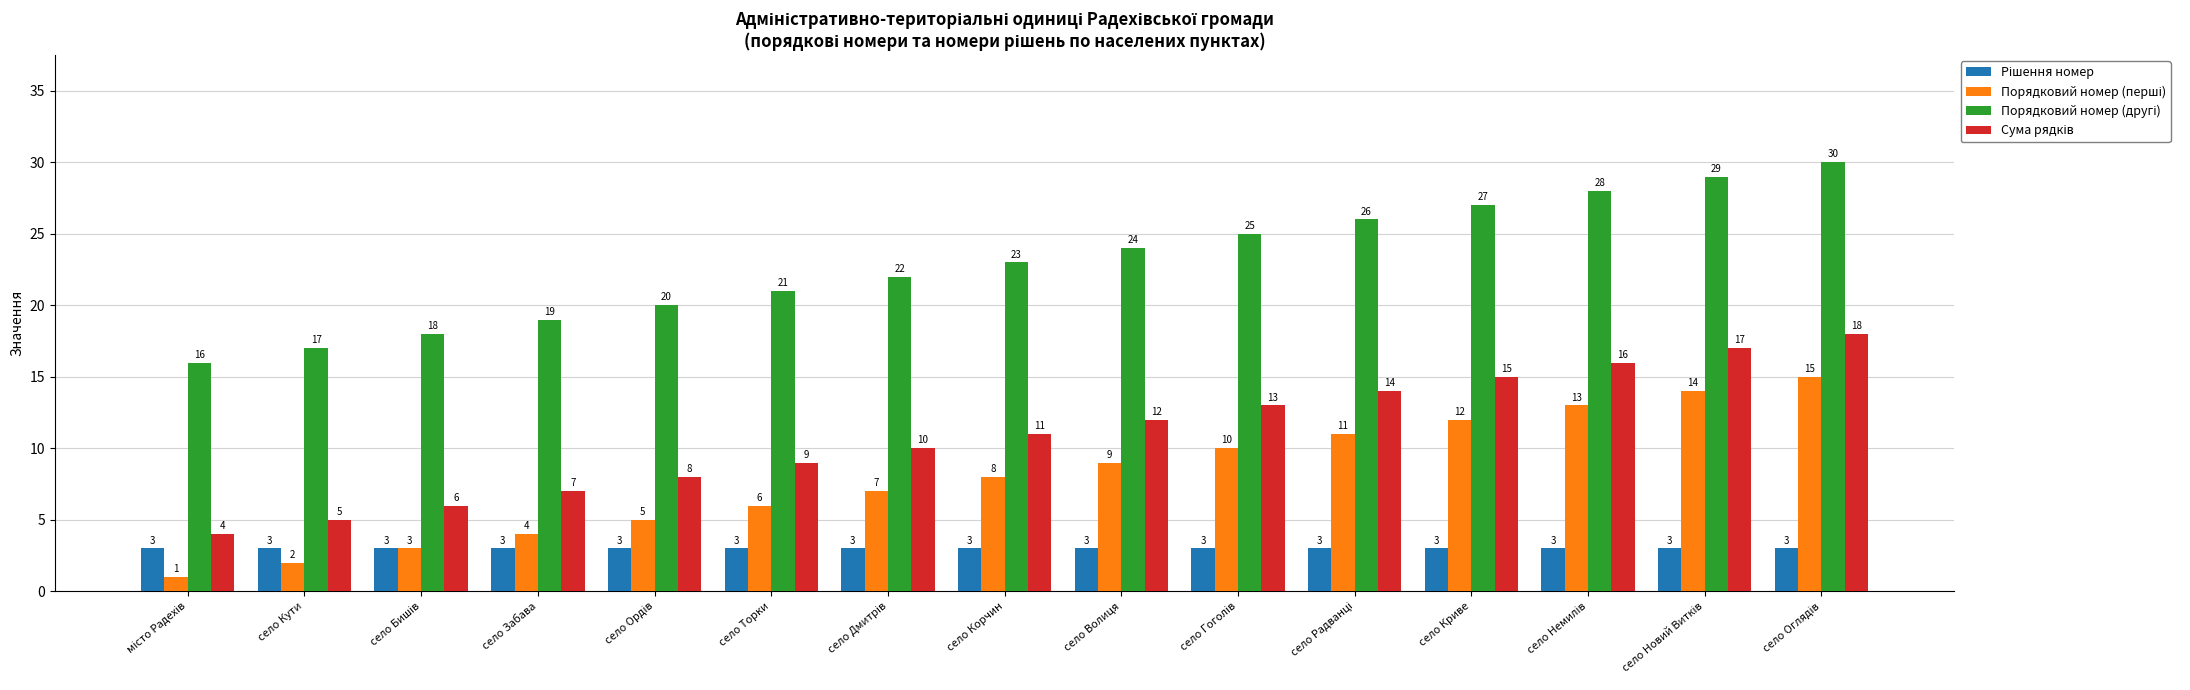

What is the total value across all series at село Кути?

27